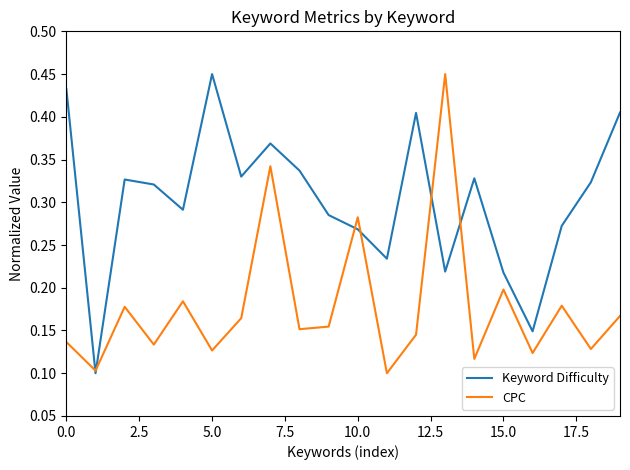

Which series has the largest total across all categories?

Keyword Difficulty